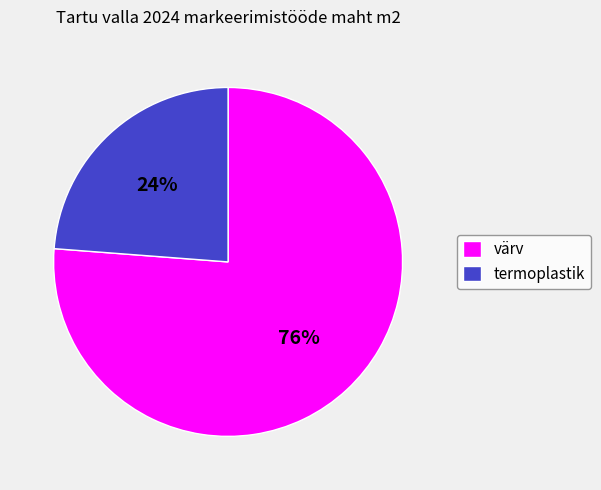

Approximately how many times larger is the value at termoplastik compared to värv?

0.3